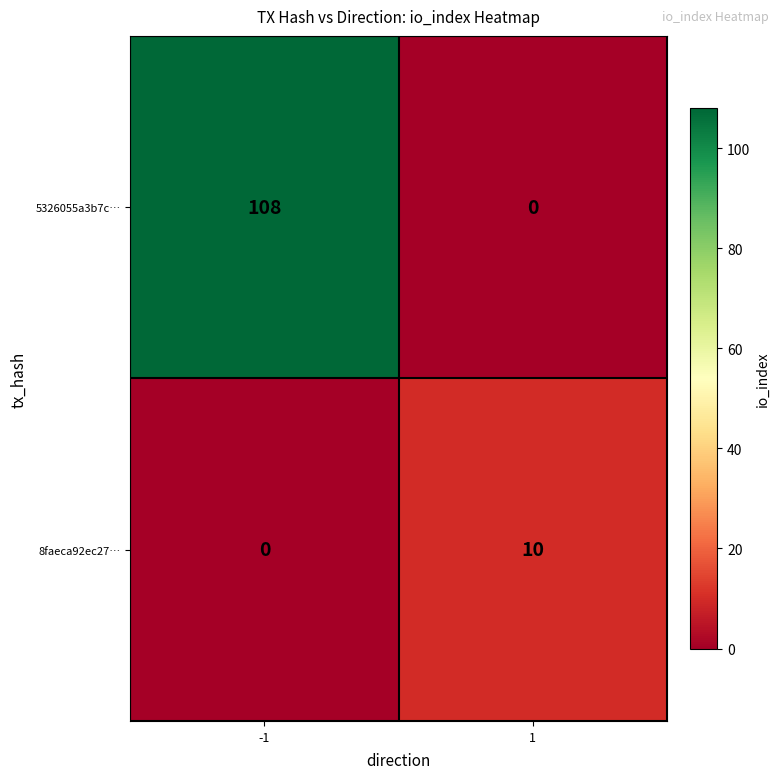

At 1, list the series in order from smallest to largest.

5326055a3b7c…, 8faeca92ec27…